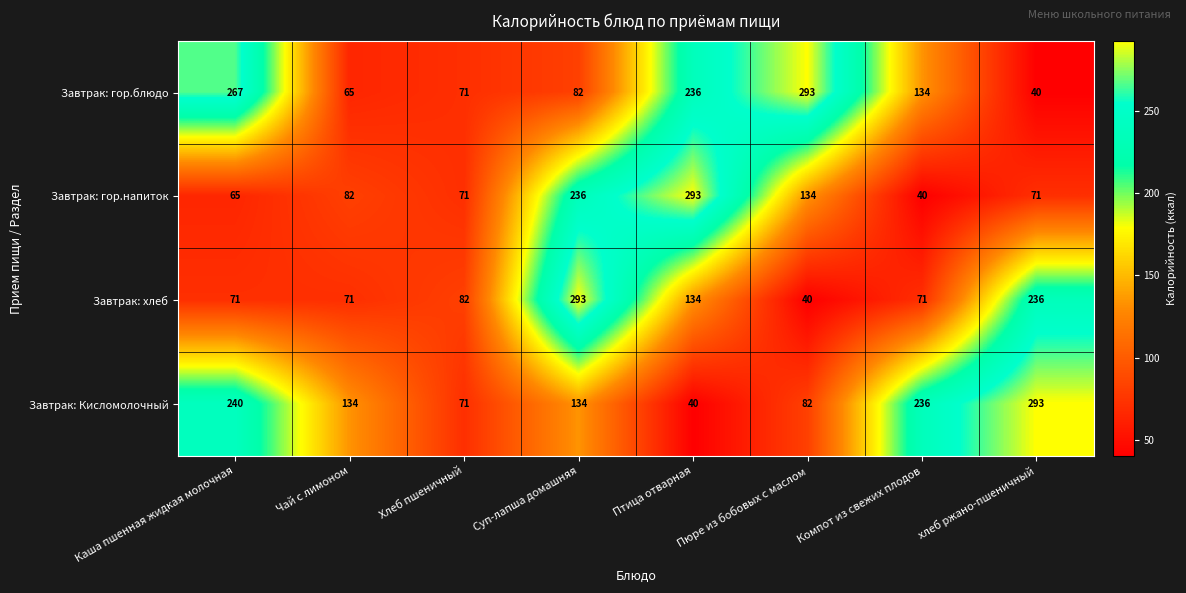

What is the difference between the highest and lowest values at Хлеб пшеничный?

11